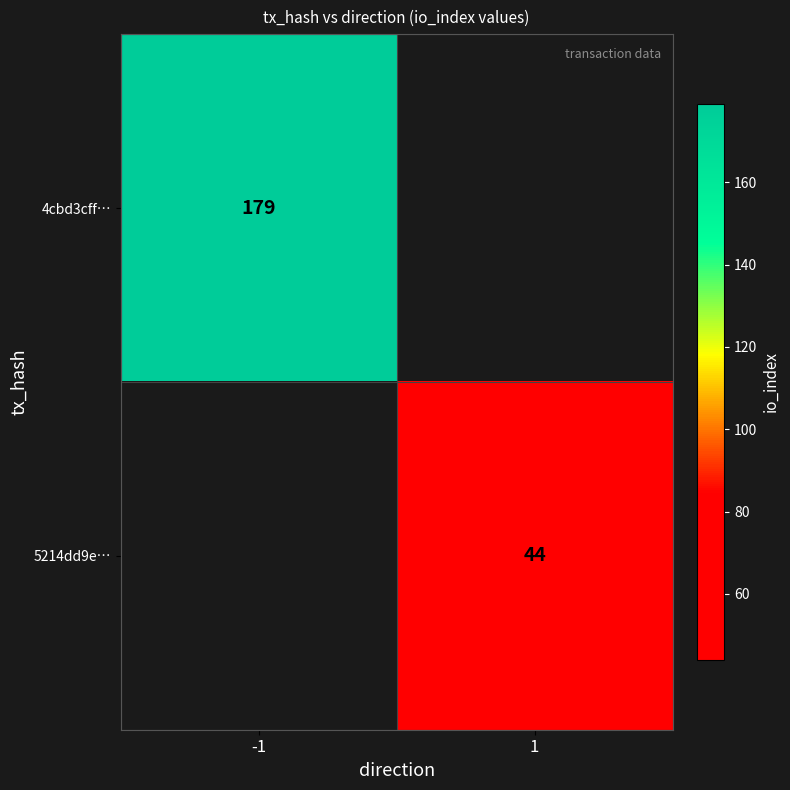

Count the number of categories in the chart.

2